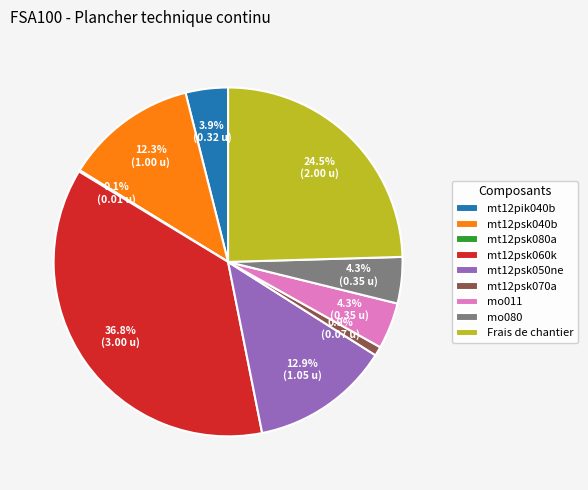

Which category has the biggest portion of the pie?

mt12psk060k